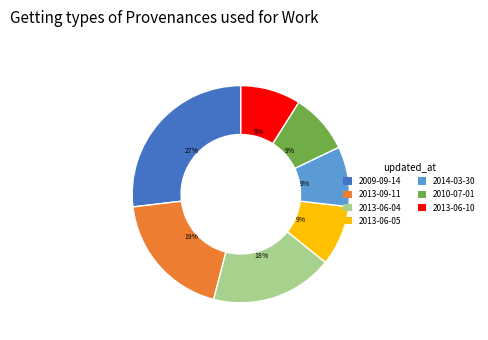

What percentage is the 2009-09-14 slice, to the nearest percent?

27%